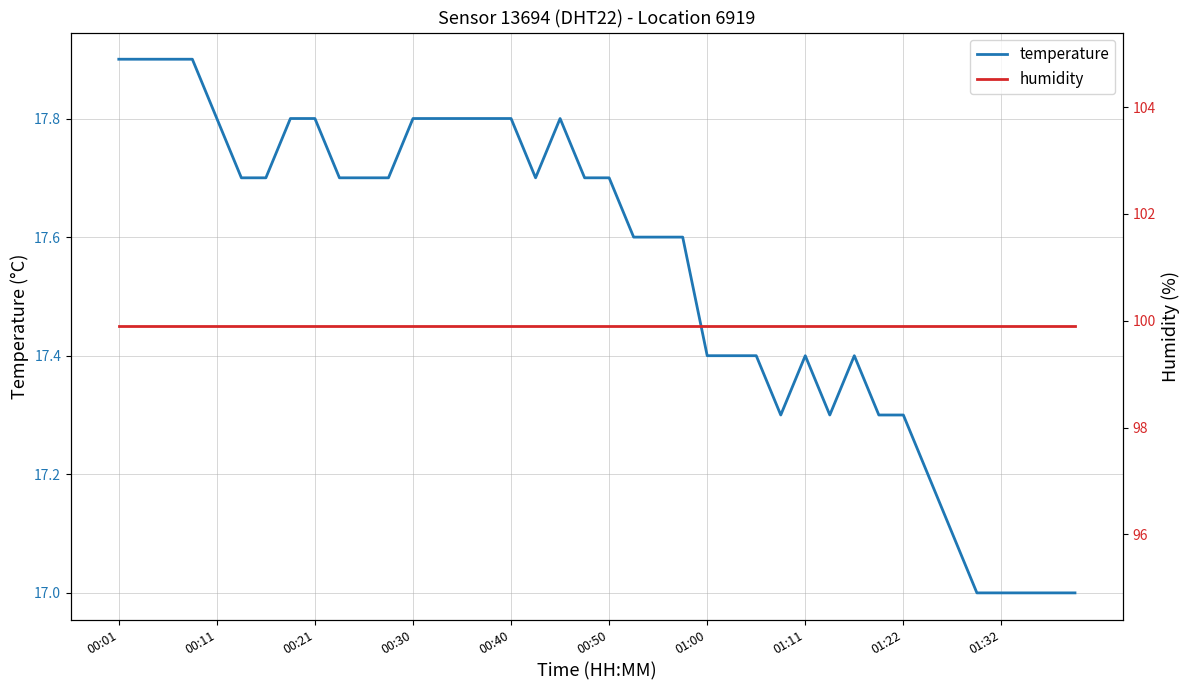

What is the spread (max minus min) of values at 14?

82.1